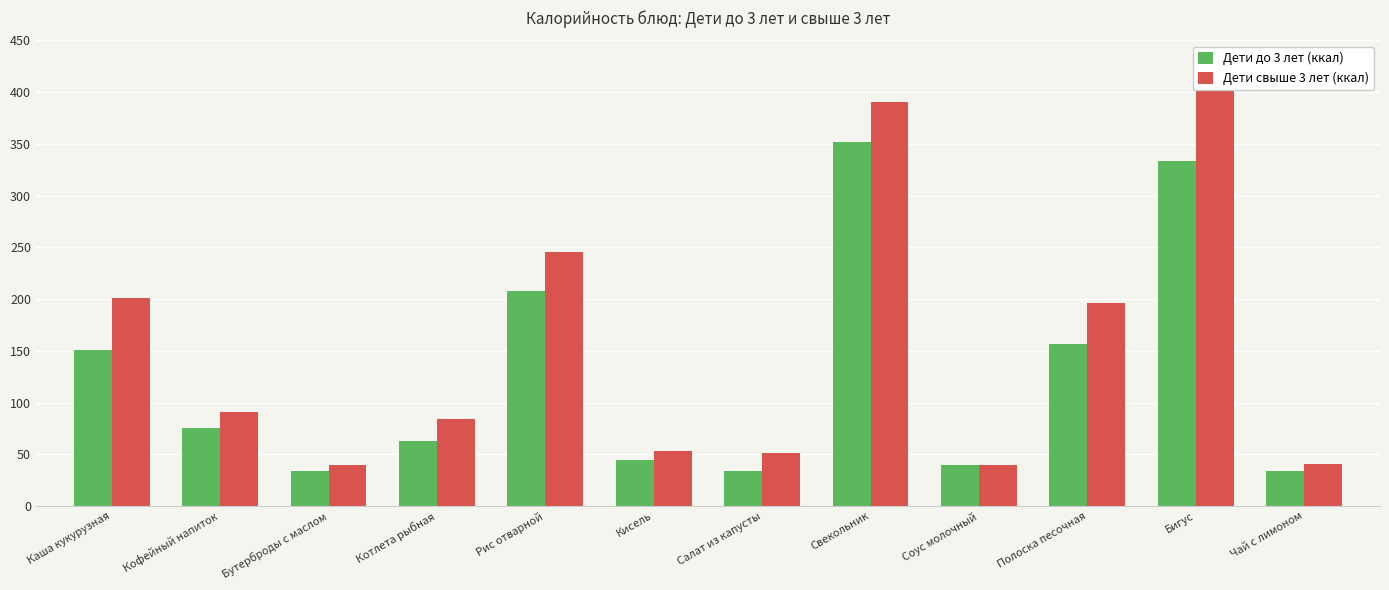

What is the value of the Дети свыше 3 лет (ккал) bar at the 5th from the left?

245.7